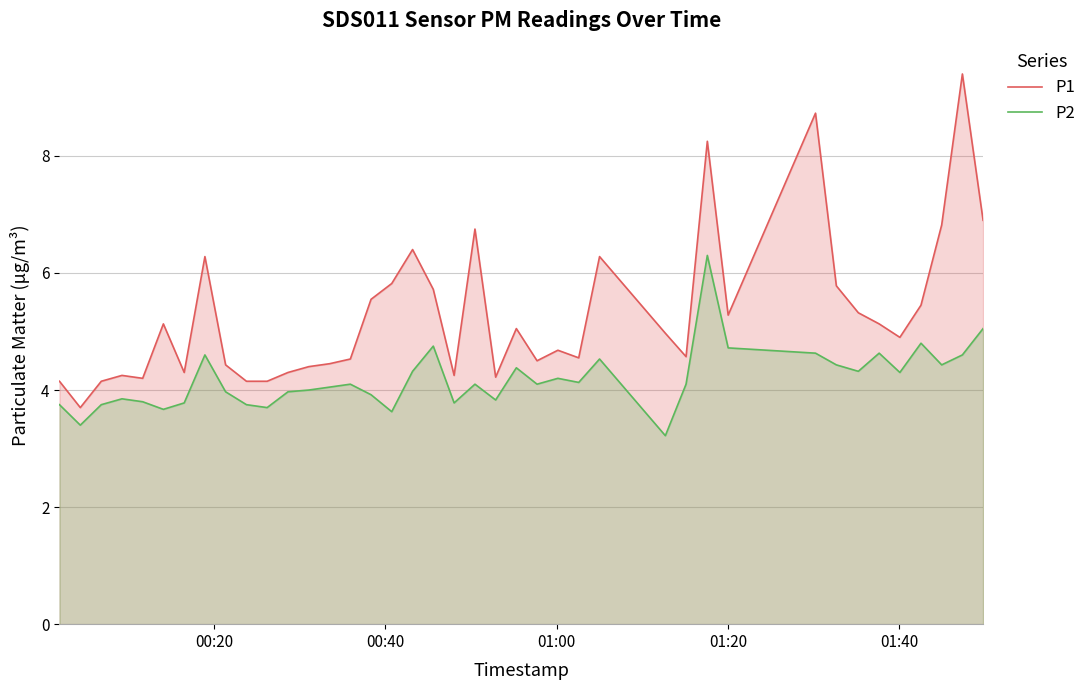

How many data points in P2 are less than 4?

16